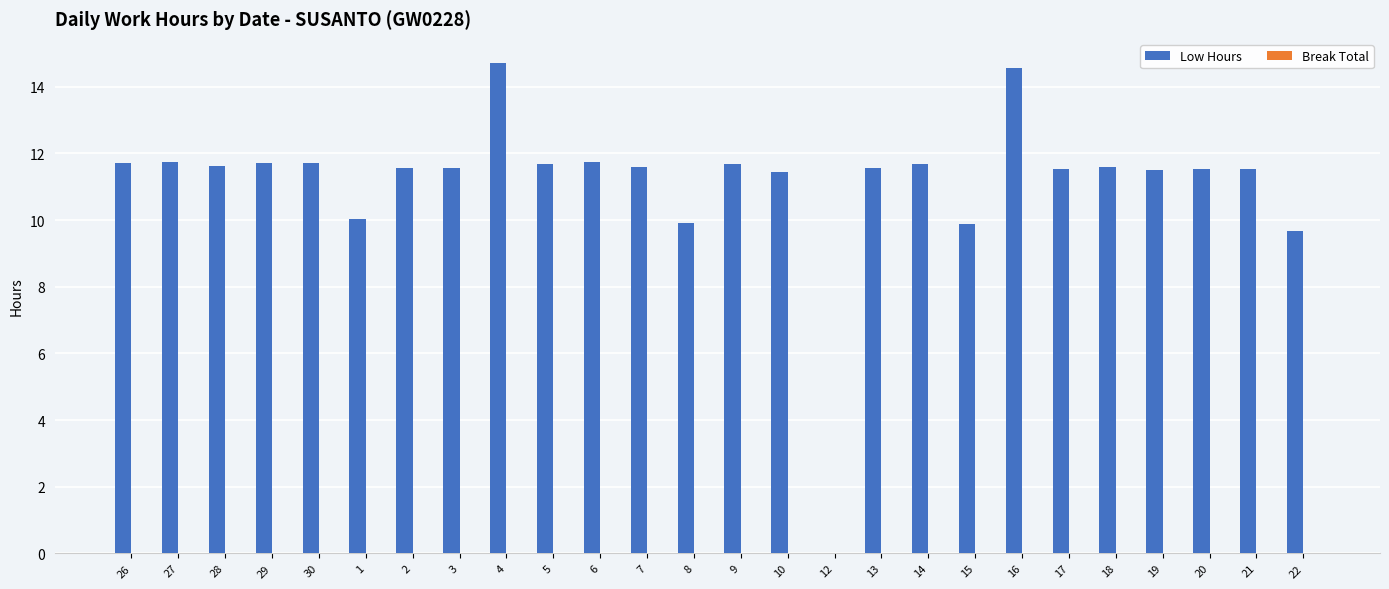

Are the bars horizontal?

No